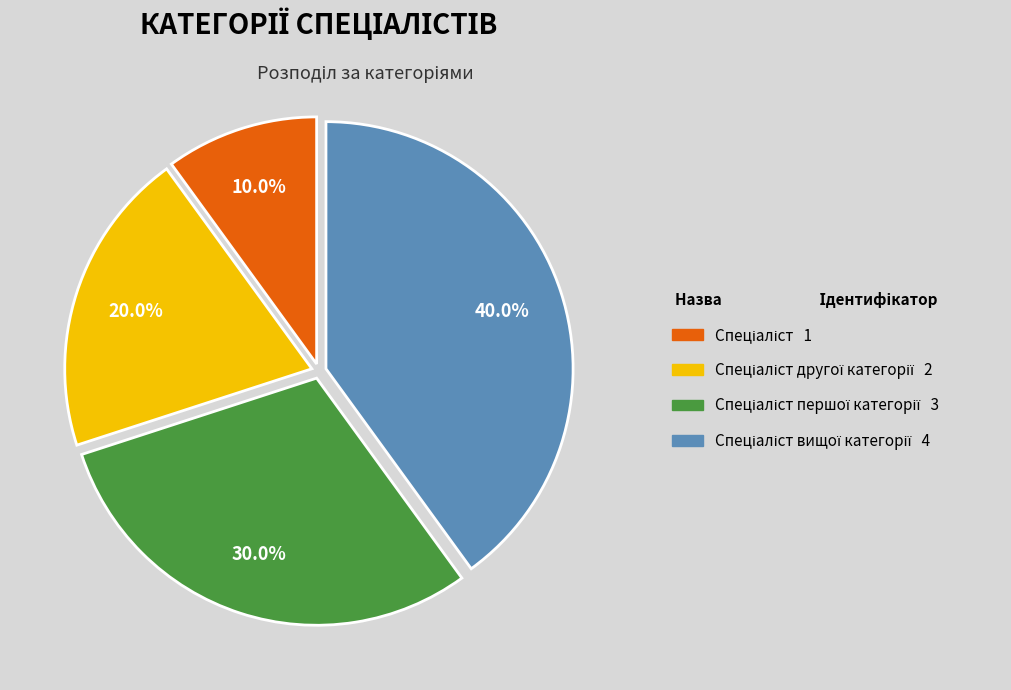

Is there a majority slice in this chart?

No